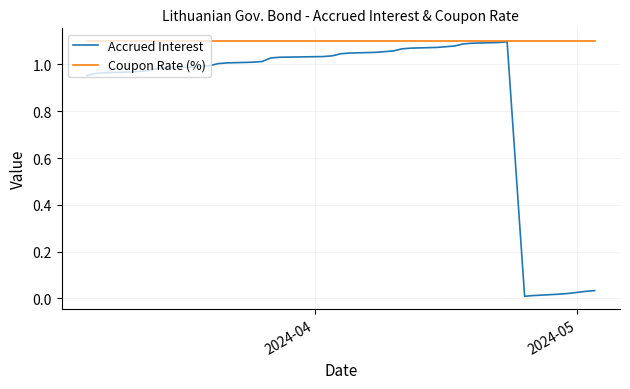

Which series has the widest spread of values?

Accrued Interest